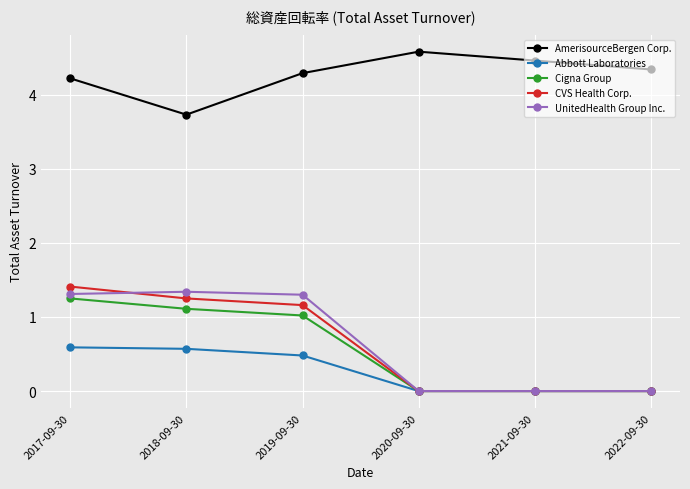

True or false: Cigna Group and AmerisourceBergen Corp. intersect in this chart.

False